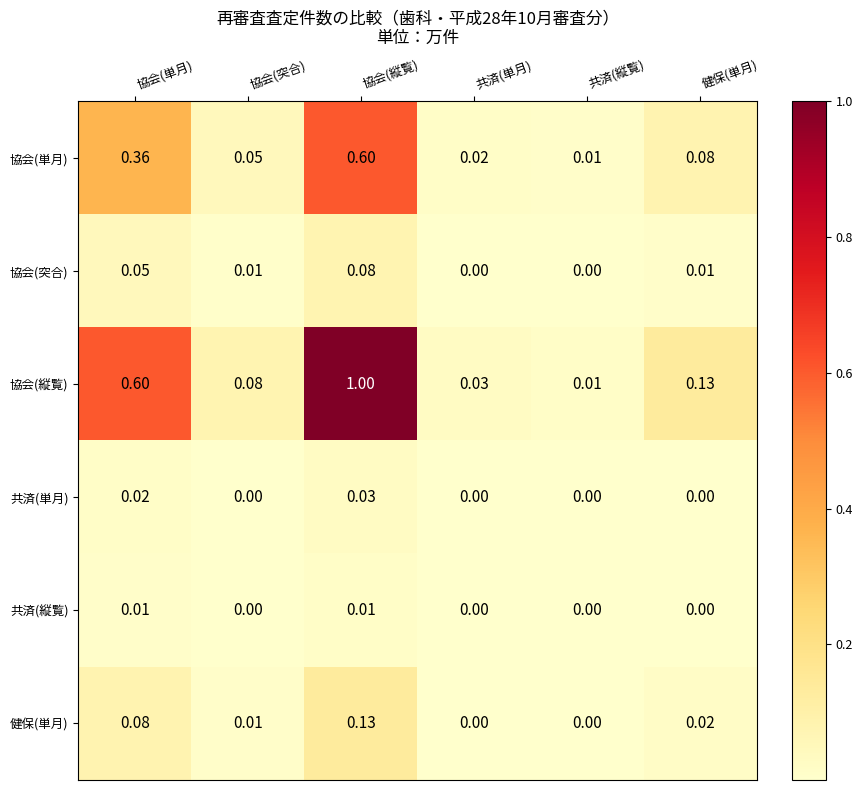

Rank the series at 協会(縦覧) from highest to lowest value.

協会(縦覧), 協会(単月), 健保(単月), 協会(突合), 共済(単月), 共済(縦覧)